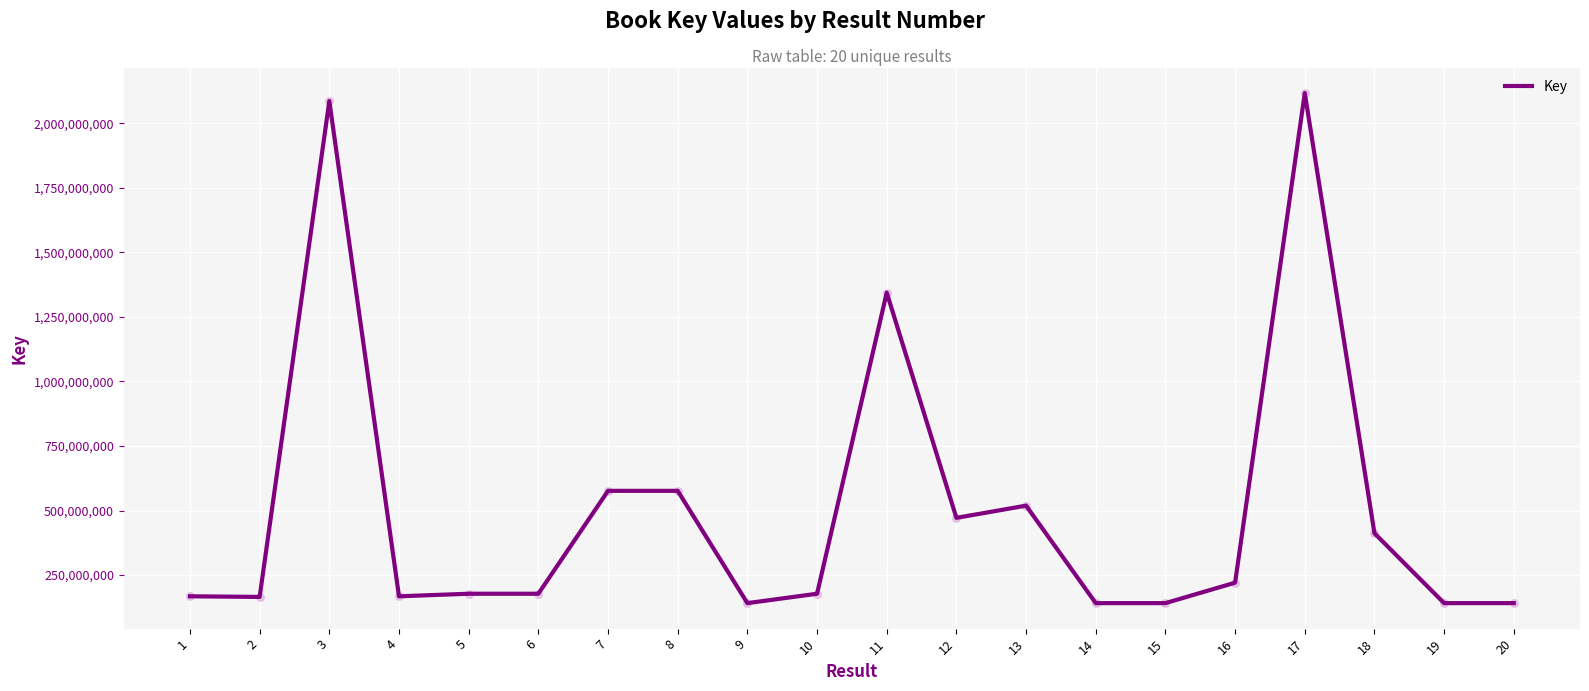

What is the ratio of the value at 16 to the value at 6?

1.2